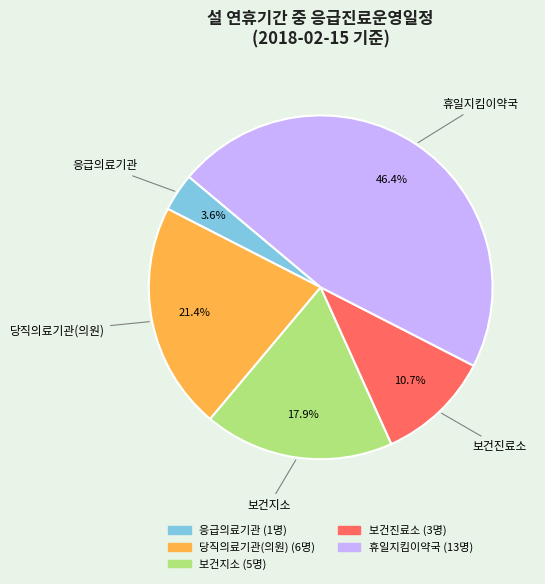

To the nearest percent, what is the difference between the 보건진료소 and 보건지소 slice percentages?

7%